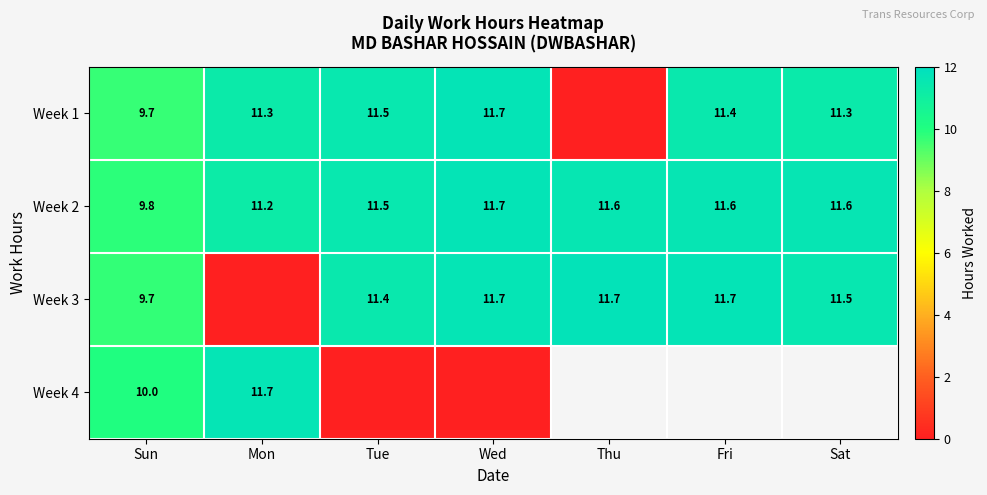

At how many categories does at least one series exceed 8?

7